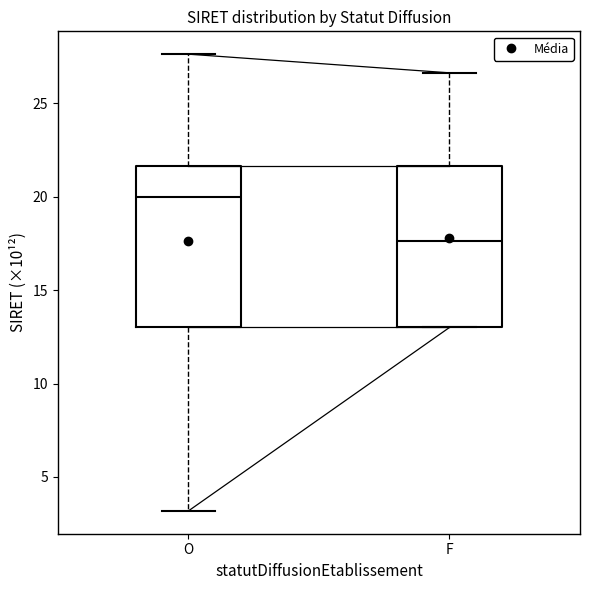

Reading left to right, read every box against the y-axis: the position of its median line, the range the box covers, and the ends of its whiskers. The values are not printed on the chart, so give them approximately, as read against the axis.

O: median 20.0, box 13.0 to 21.5, whiskers 3.0 to 27.5
F: median 17.5, box 13.0 to 21.5, whiskers 13.0 to 26.5